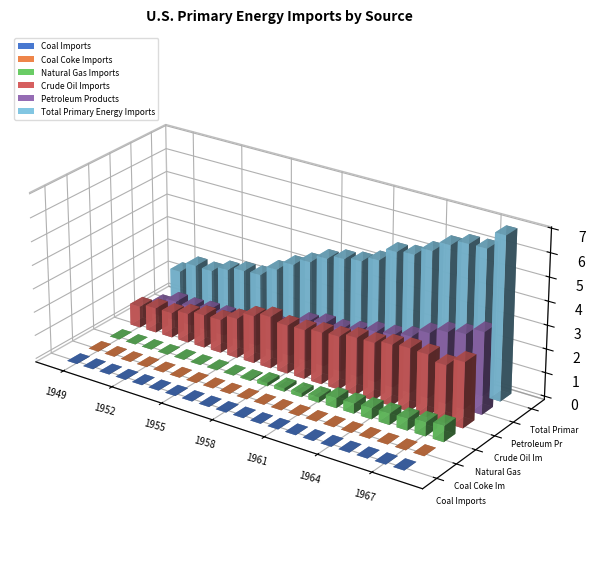

What is the maximum value for Petroleum Products?

3.5